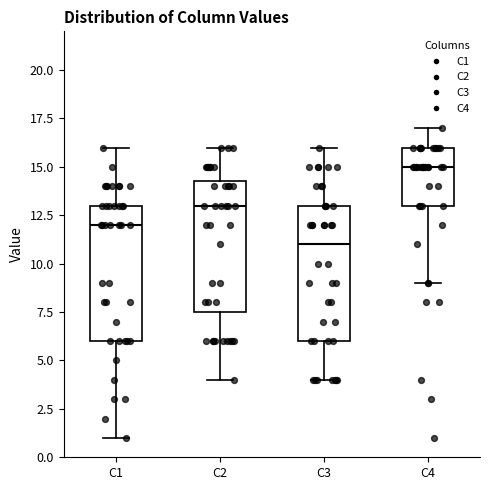

Reading left to right, transcribe this box plot: for each box, give where its median line is, the range the box spans, and where its two whiskers end, as read against the y-axis. The values are not printed on the chart, so give them approximately, as read against the axis.

C1: median 12.0, box 6.0 to 13.0, whiskers 1.0 to 16.0
C2: median 13.0, box 7.5 to 14.5, whiskers 4.0 to 16.0
C3: median 11.0, box 6.0 to 13.0, whiskers 4.0 to 16.0
C4: median 15.0, box 13.0 to 16.0, whiskers 9.0 to 17.0